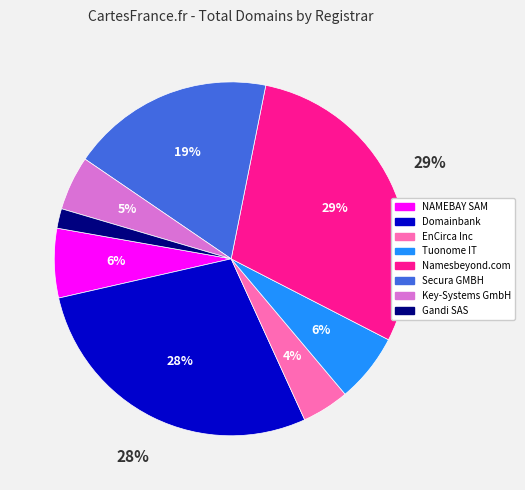

What is the total percentage of Domainbank and Namesbeyond.com?

57.7%